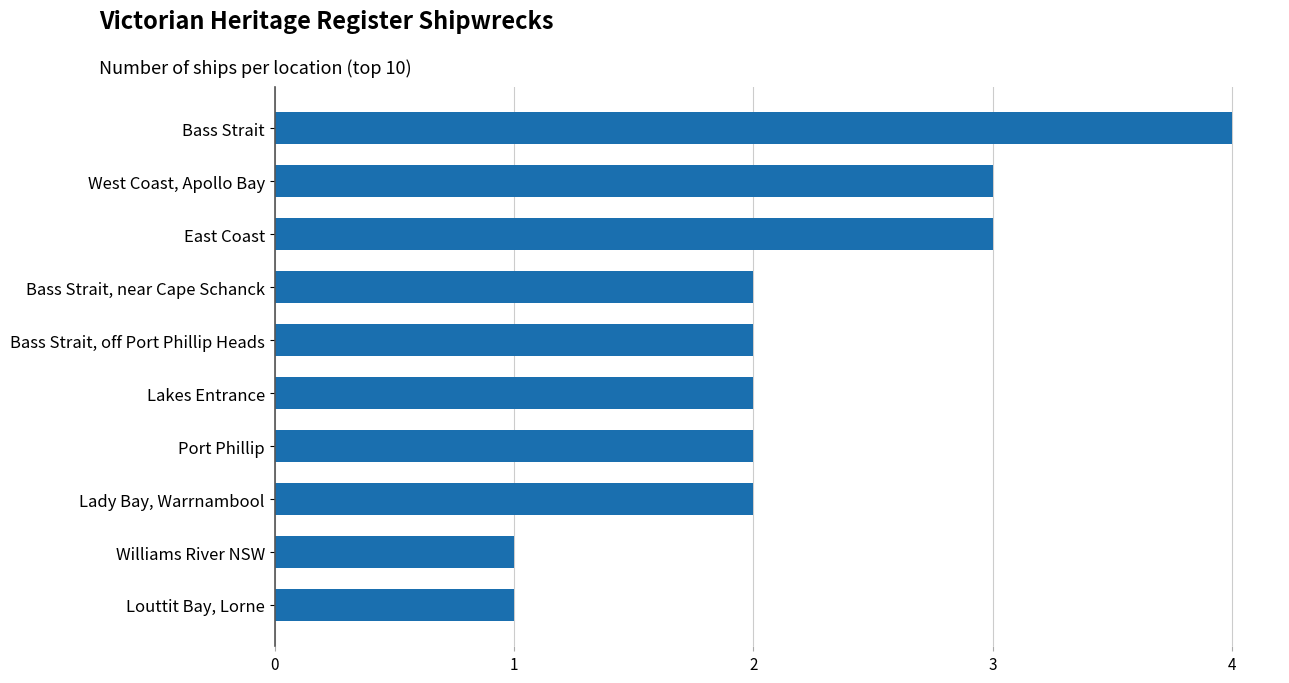

Read the value at East Coast.

3